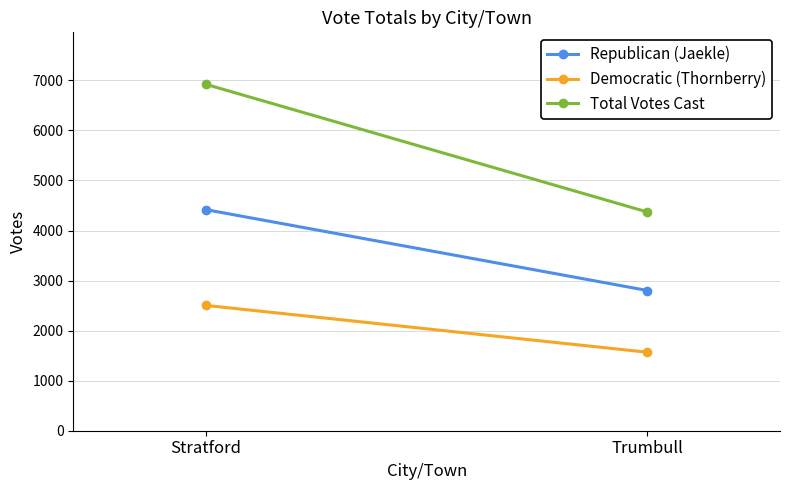

Which has a higher value, Stratford or Trumbull?

Stratford